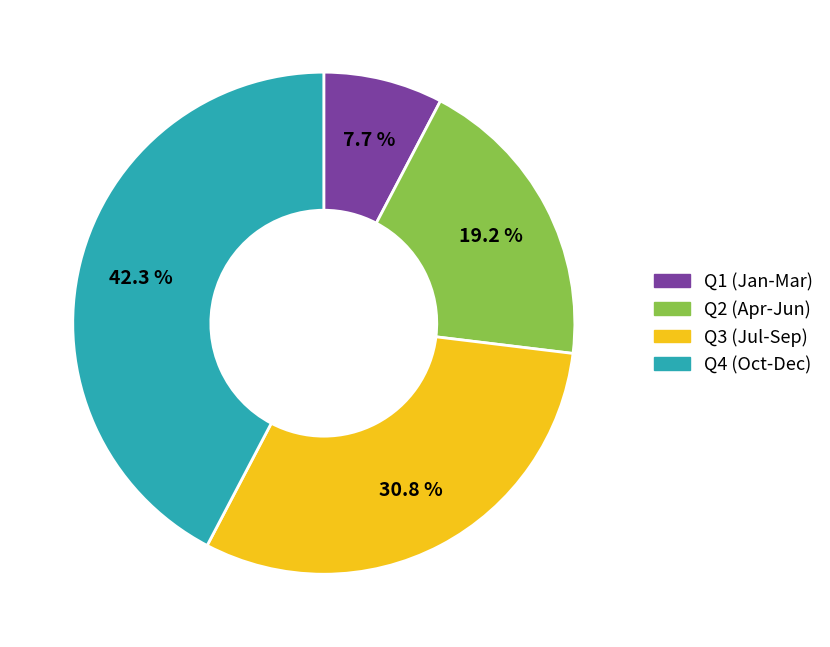

Is there a majority slice in this chart?

No